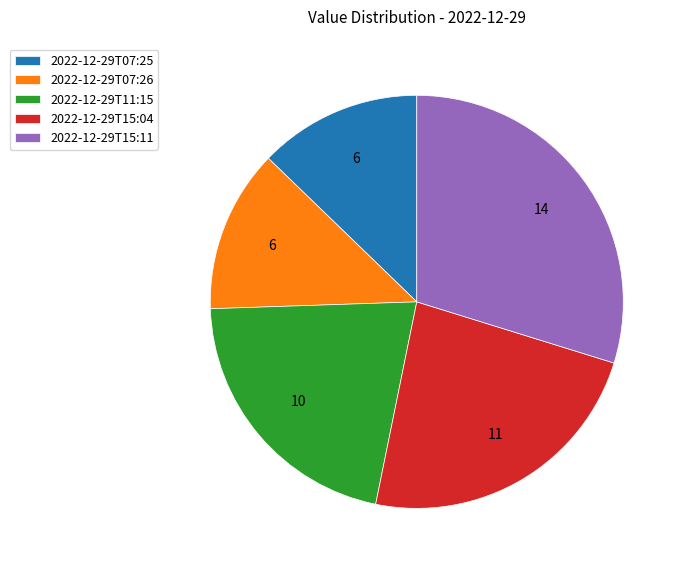

Which slice is the largest?

2022-12-29T15:11